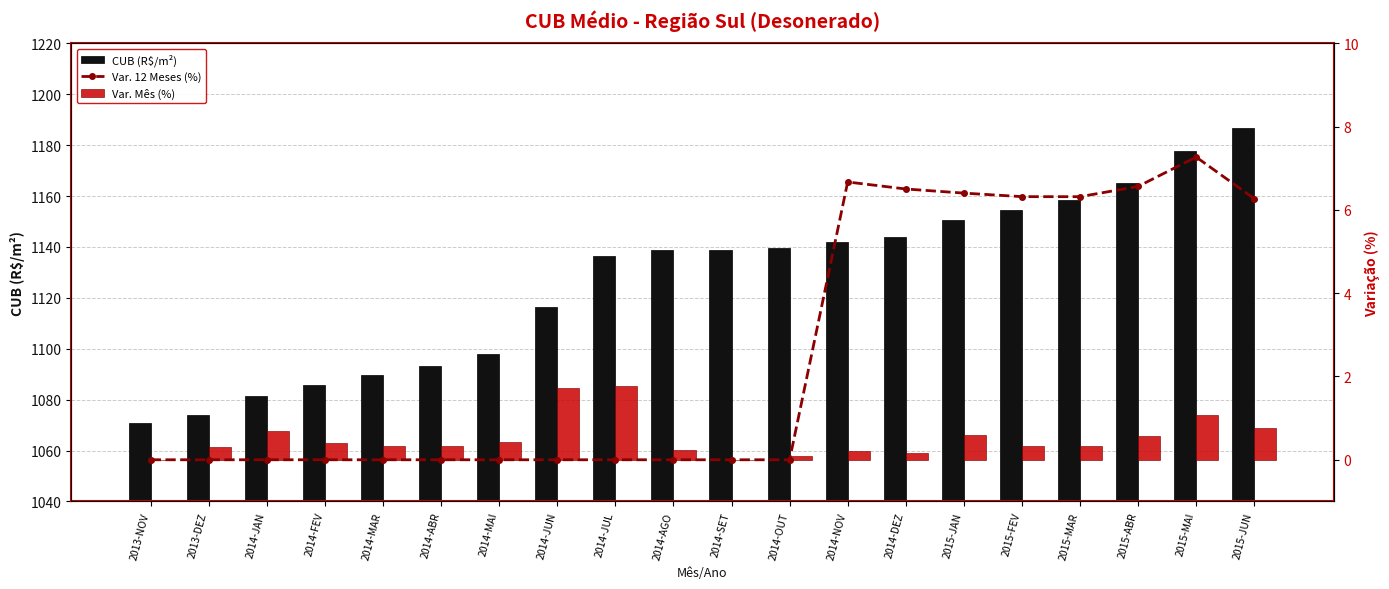

Rank the series at 2014-JUN from lowest to highest value.

Var. 12 Meses (%), Var. Mês (%), CUB (R$/m²)